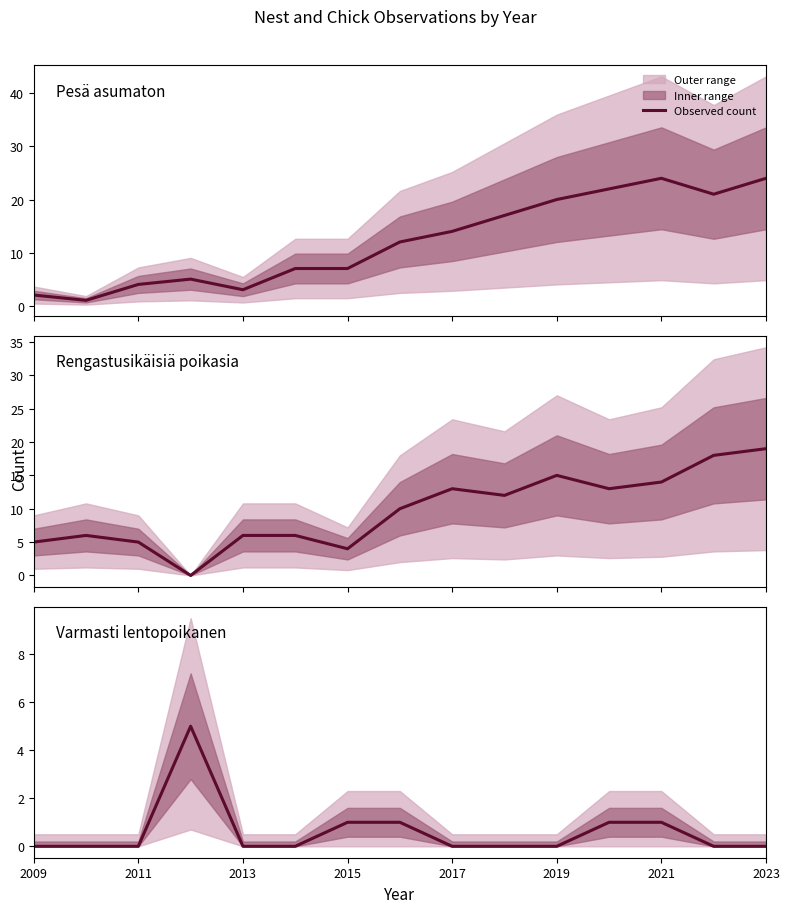

In Rengastusikäisiä poikasia, how many points are higher than both neighbors (excluding endpoints)?

3